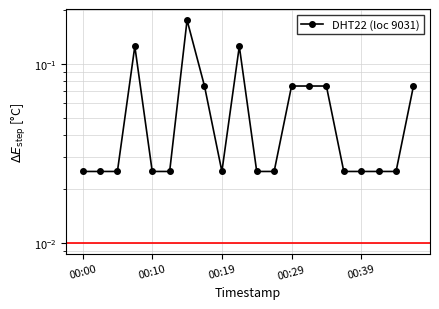

What is the difference between the maximum and minimum values?

0.2